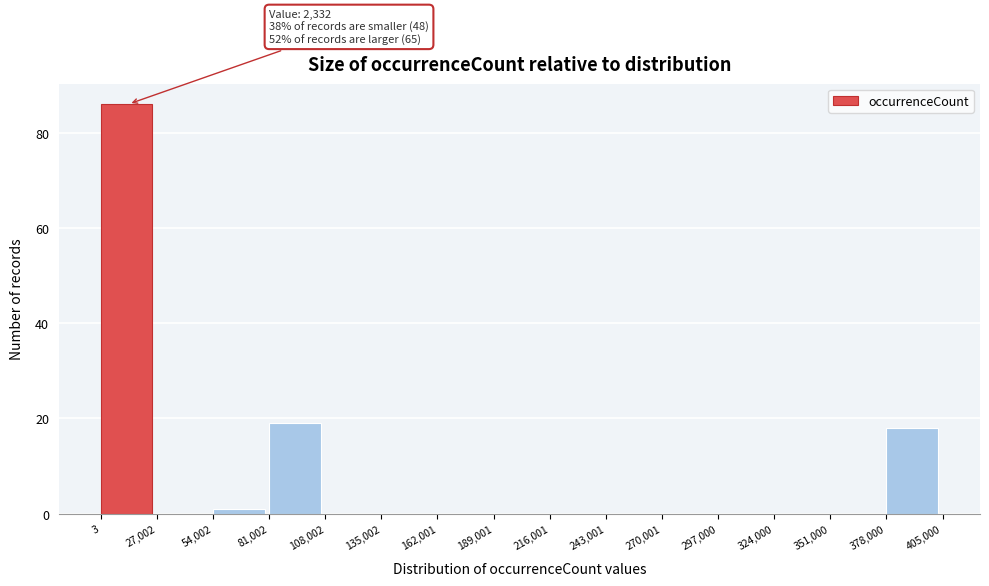

Which range on the x-axis has the tallest bar?

3 to 27,002